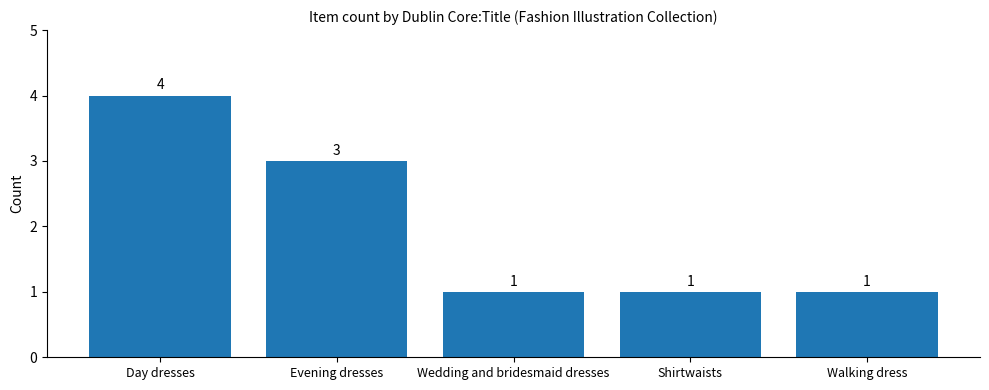

Count the values in the range 1 to 3.

4